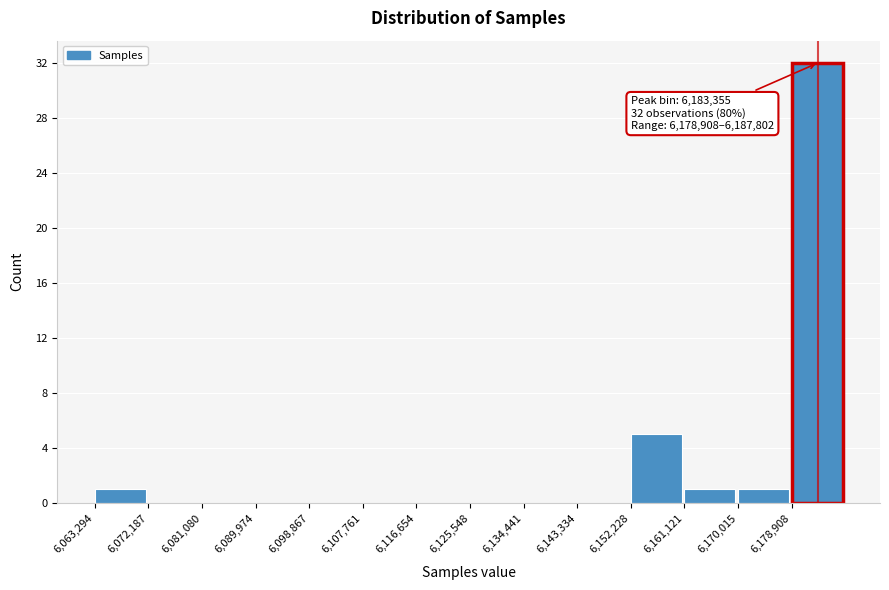

Which range on the x-axis has the tallest bar?

6179000 to 6188000